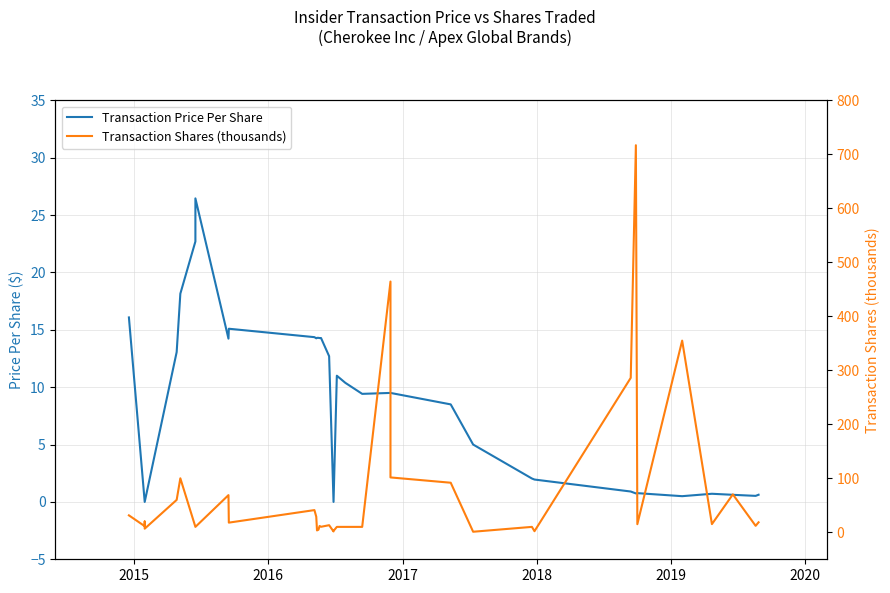

Does the chart display data point markers on the line(s)?

No